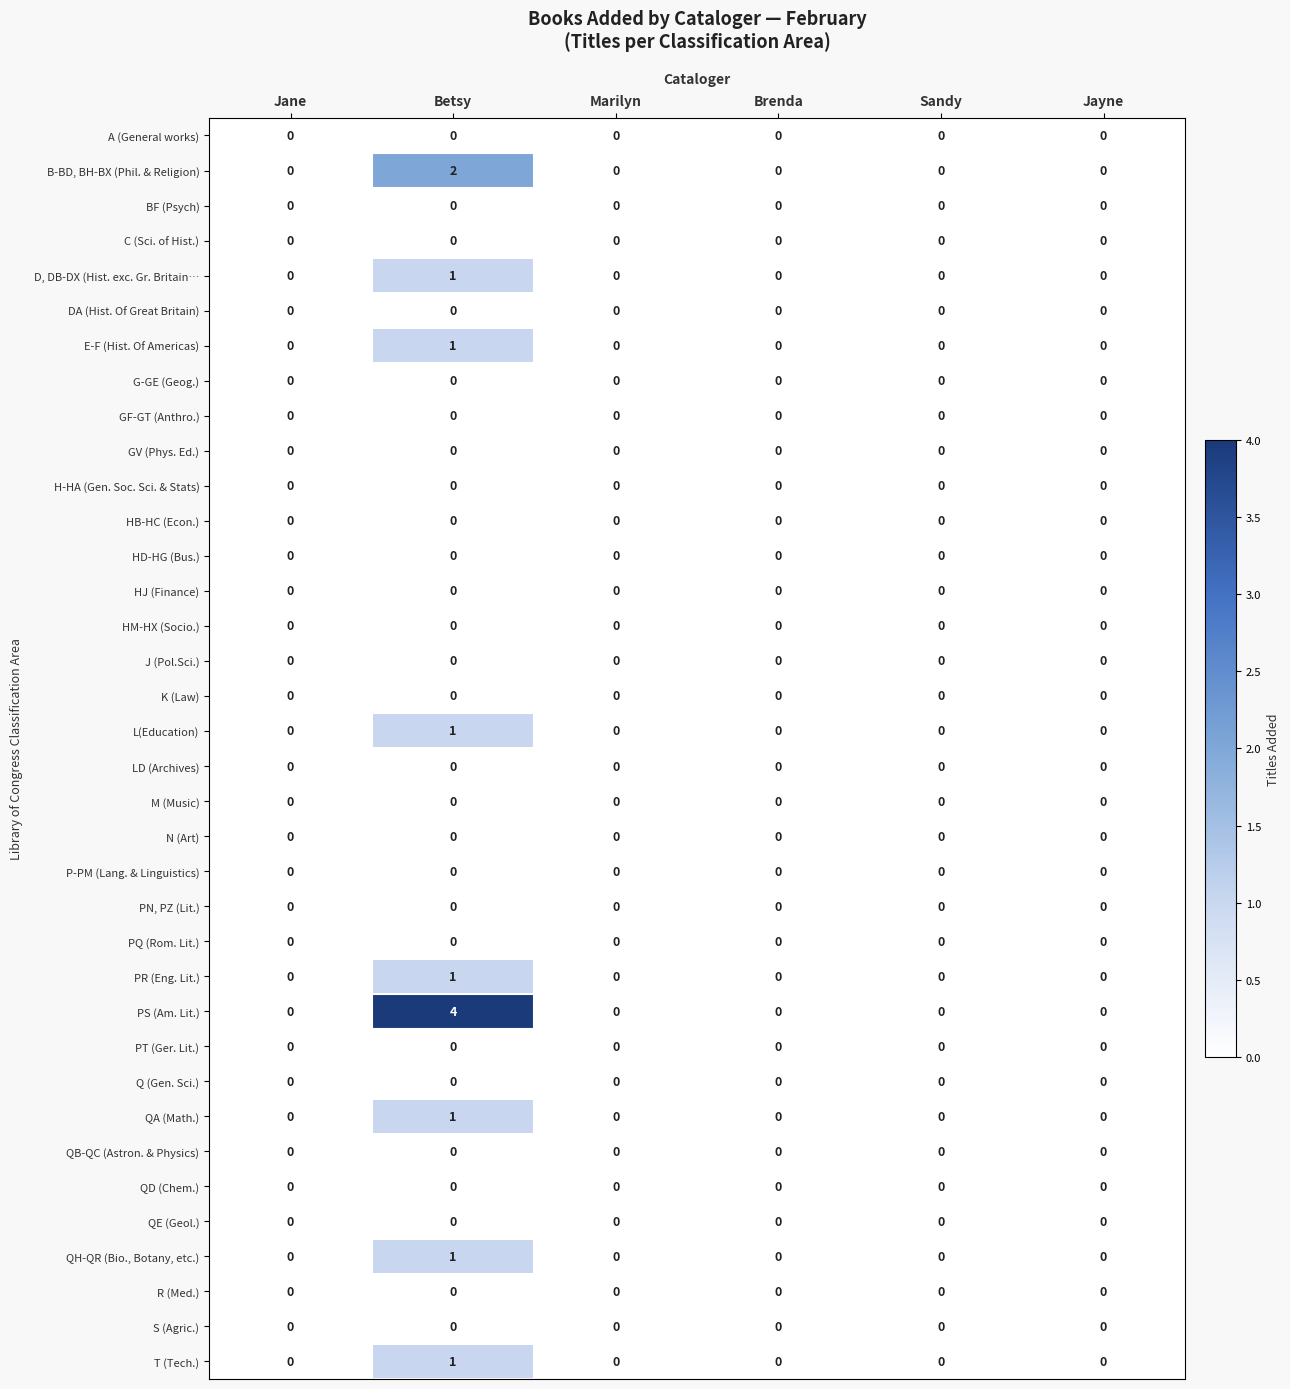

At which category is the sum across all series the highest?

Betsy